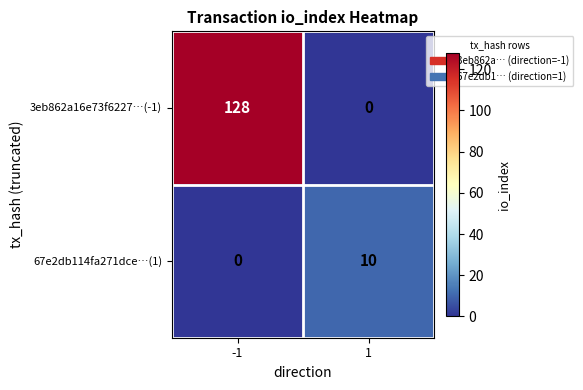

The 3eb862a16e73f6227…(-1) series shows 86 at 1. True or false?

False